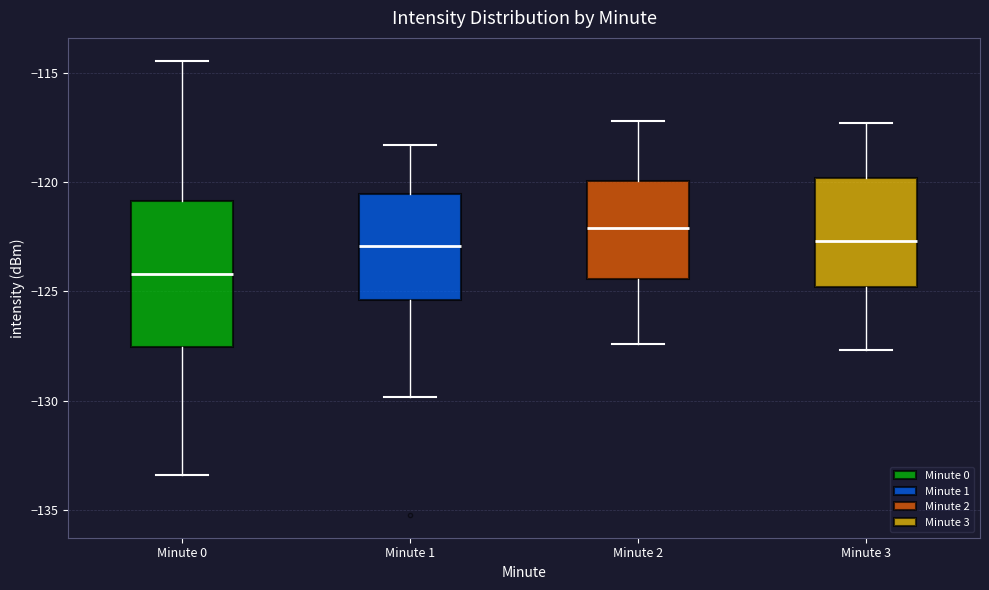

Which box is the tallest, from its lower edge to its upper edge?

Minute 0